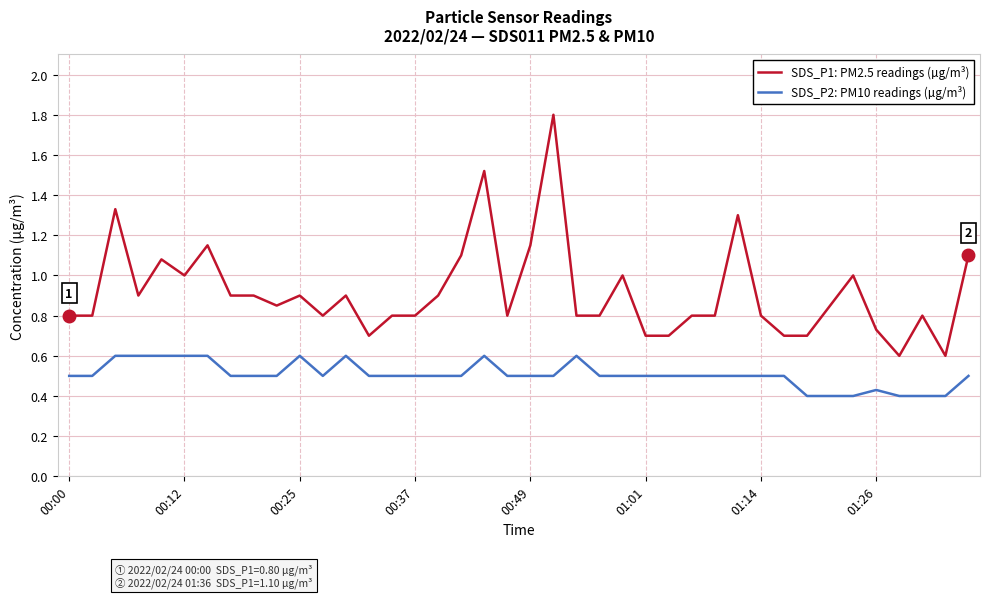

True or false: SDS_P2: PM10 readings (µg/m³) and SDS_P1: PM2.5 readings (µg/m³) intersect in this chart.

False